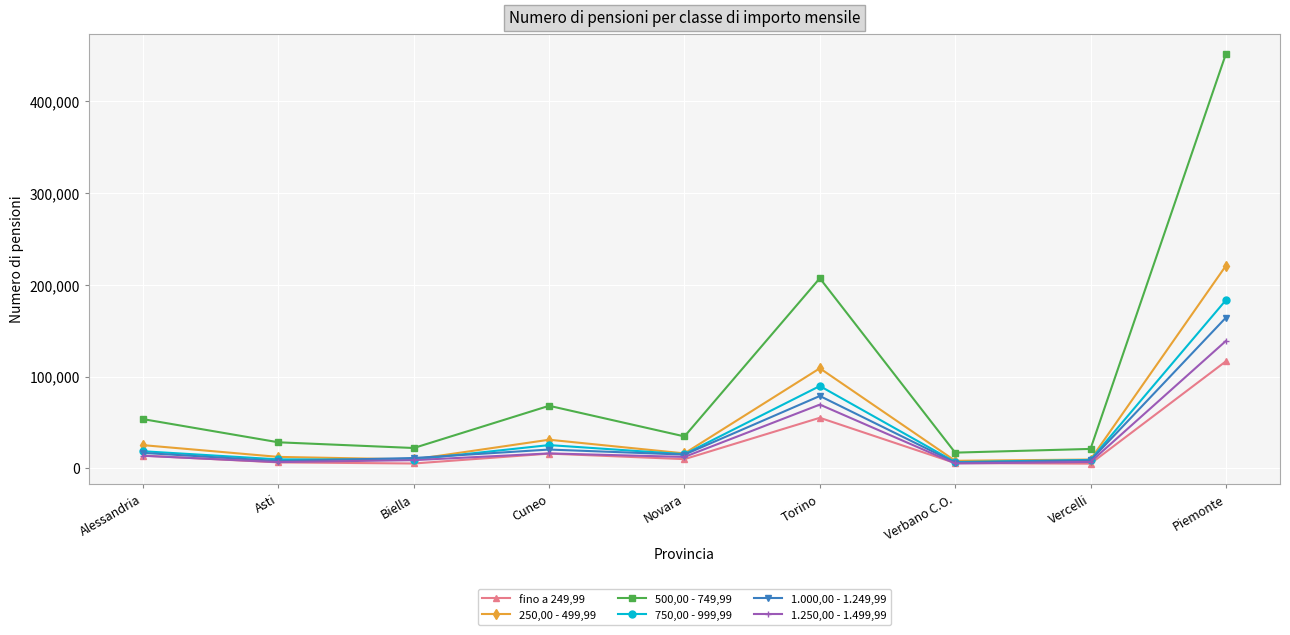

How many data points in 250,00 - 499,99 are less than 16144?

4